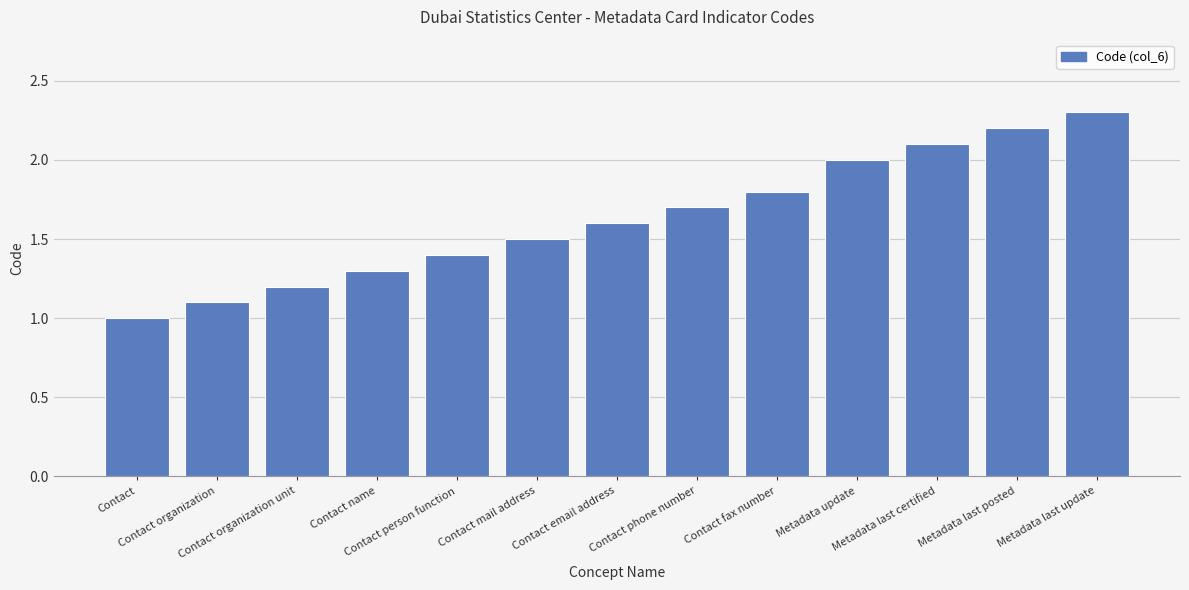

What position from the left is Contact organization unit?

3